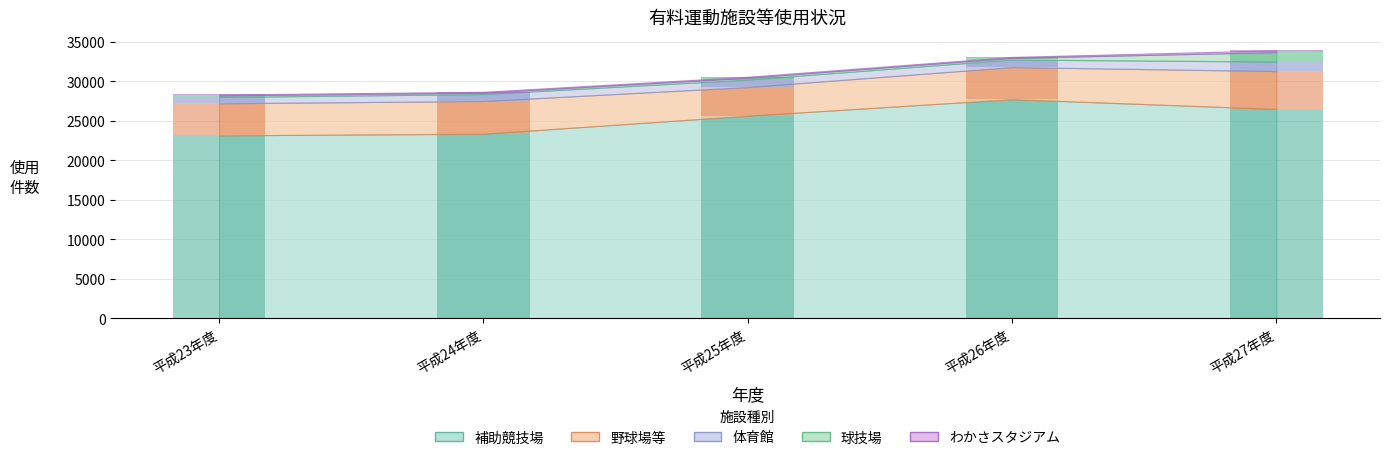

Read the わかさスタジアム value at 平成25年度.

125